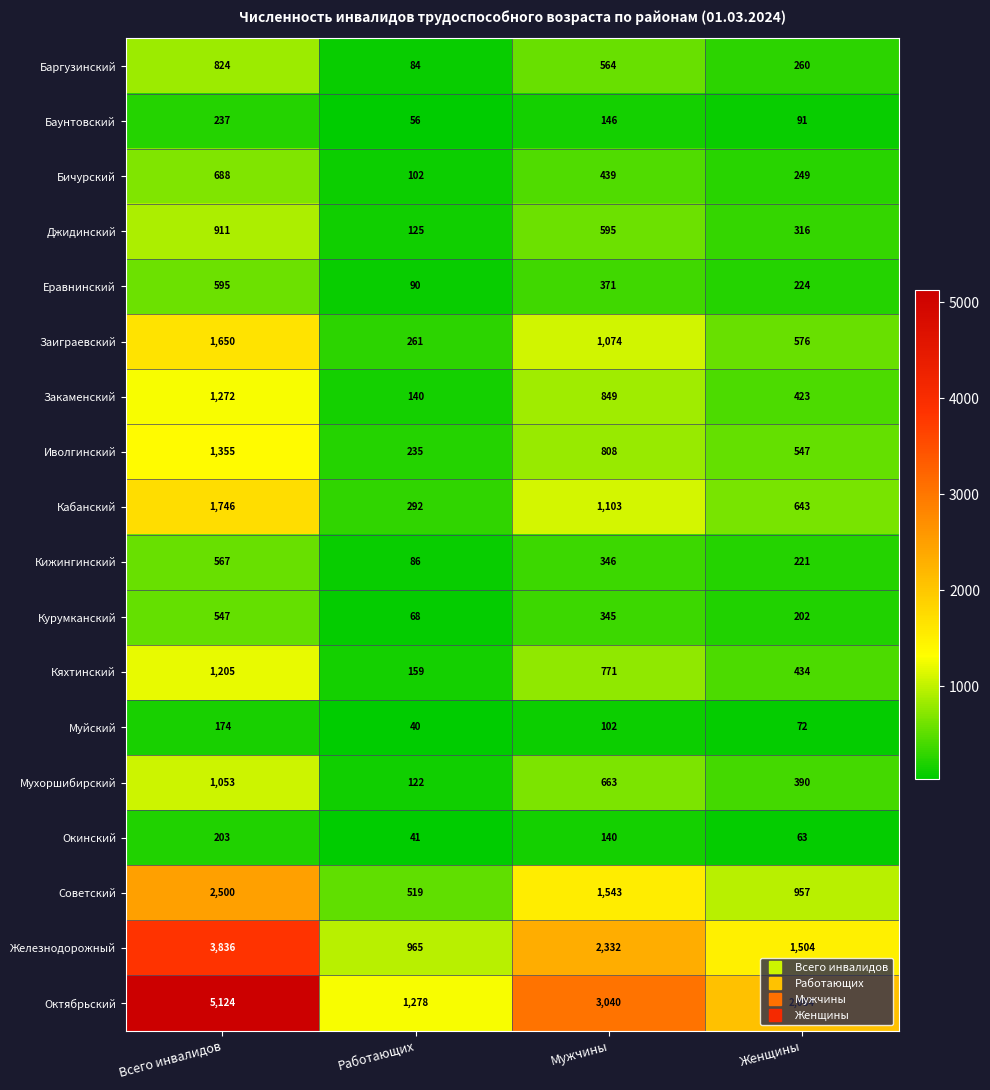

What is the average value of the Кабанский series?

946